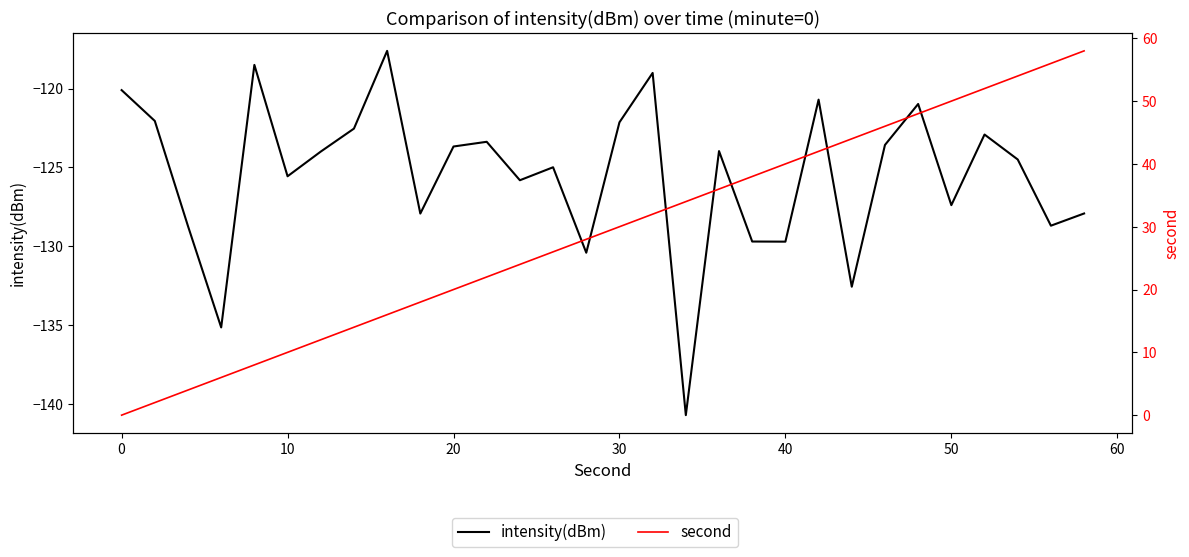

How many data points in intensity(dBm) are less than -123?

20